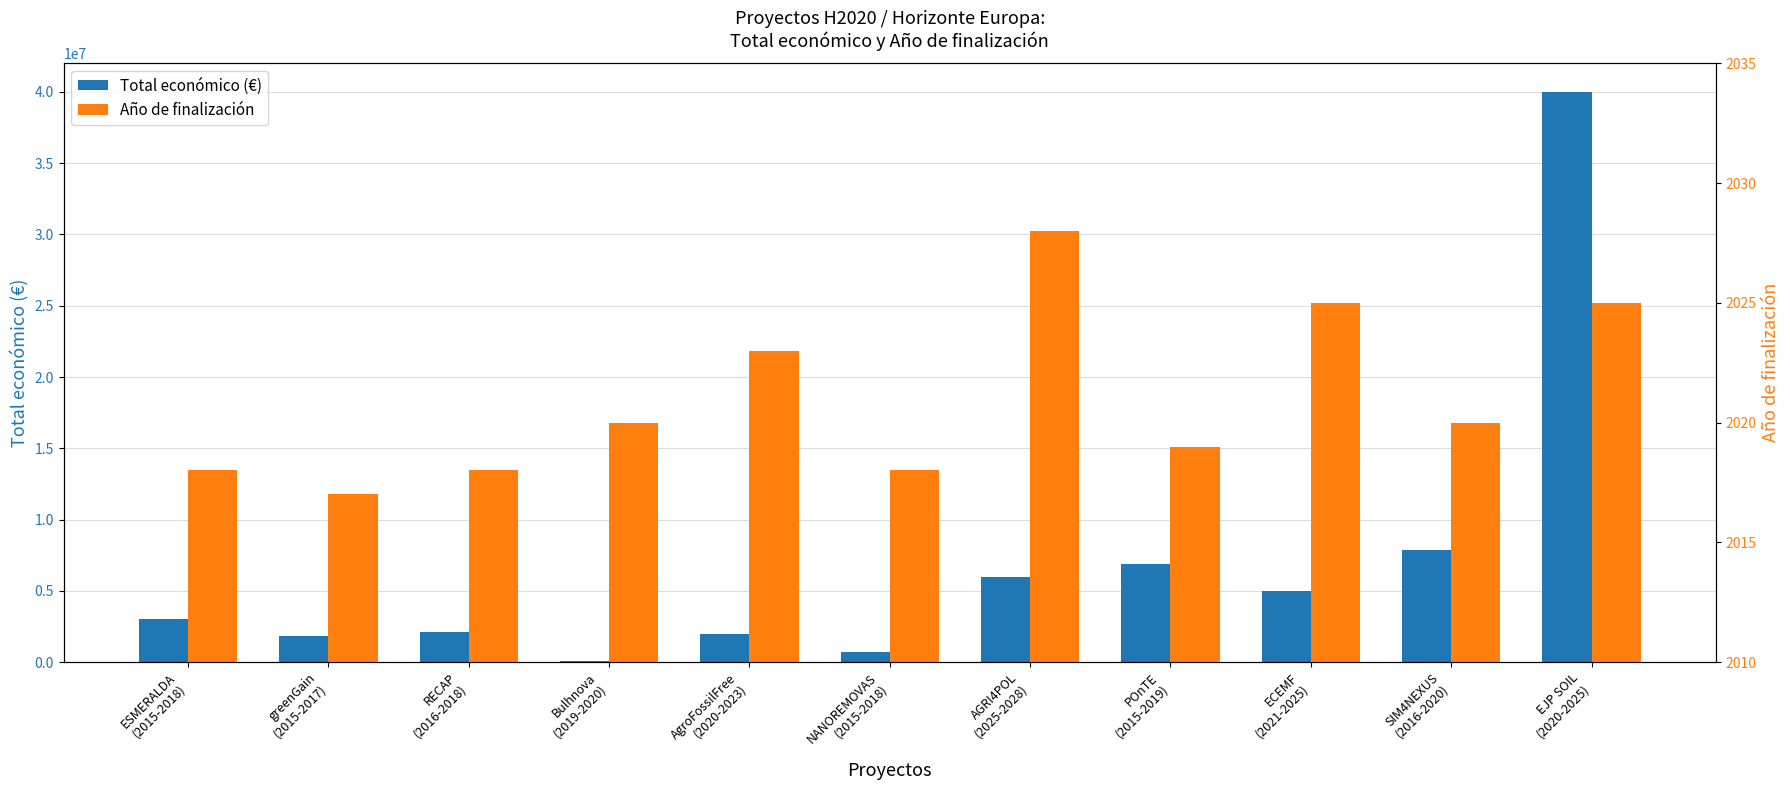

Reading right to left, list all the values displayed in this chart.

Total económico (€): 40000000	7895657	4999563	6850000	6000000	688500	1999937	50000	2142381	1829390	3002166
Año de finalización: 2025	2020	2025	2019	2028	2018	2023	2020	2018	2017	2018